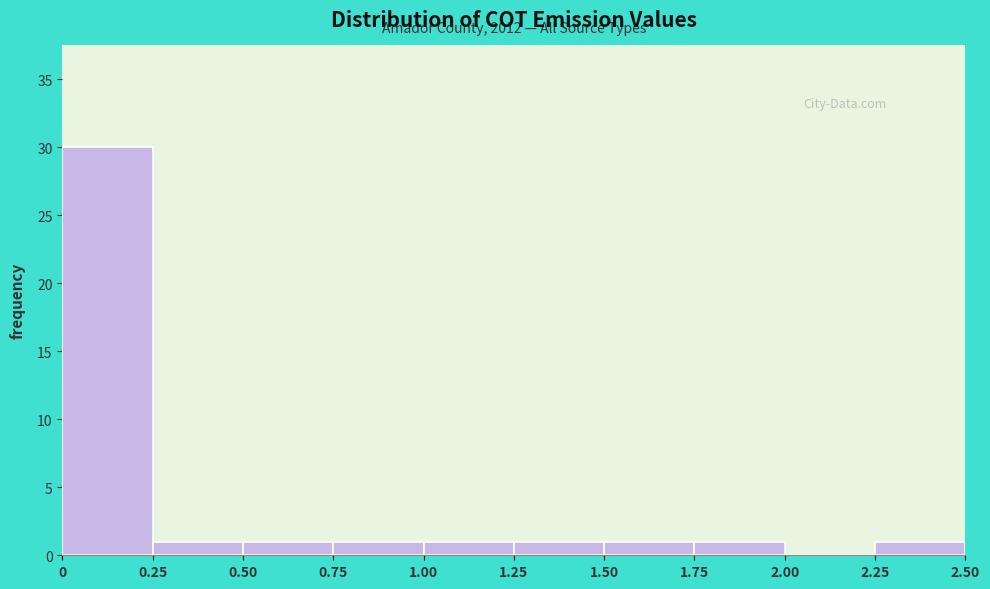

Which range on the x-axis has the tallest bar?

0 to 0.25